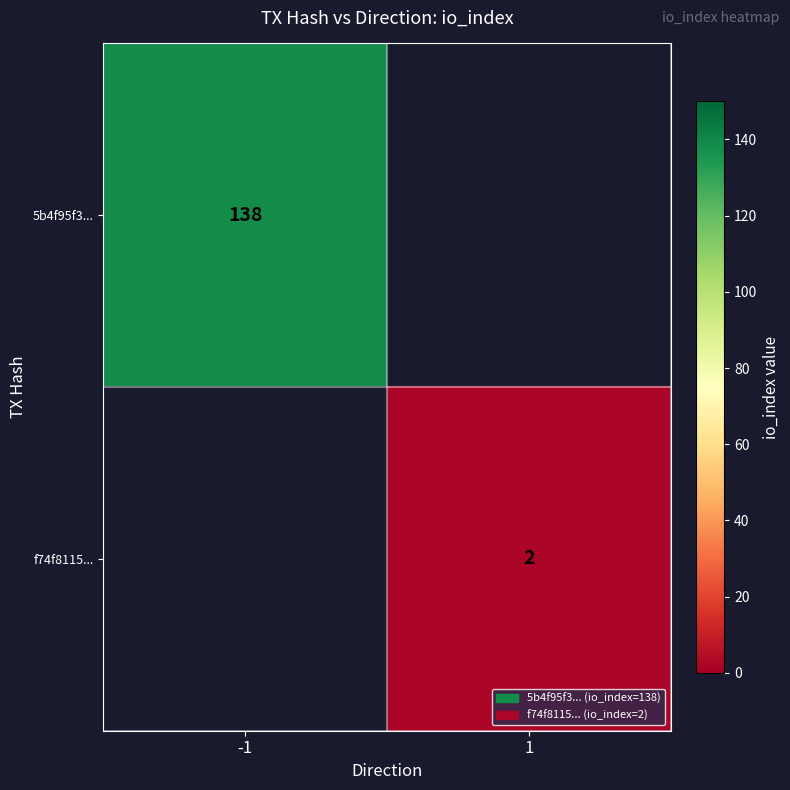

Is it true that 5b4f95f3... equals 218 at -1?

False